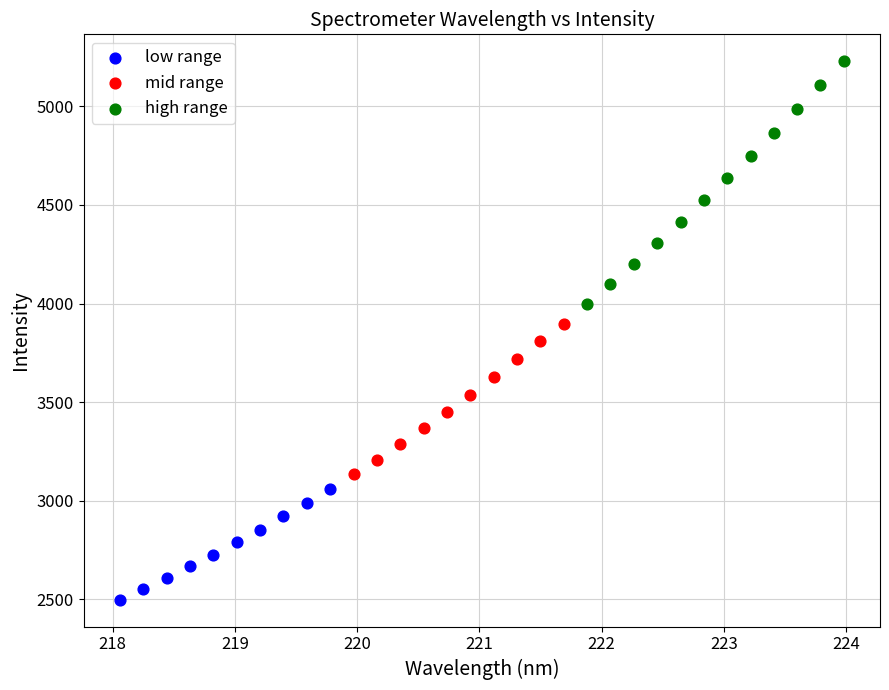

Which series has the widest spread of Y values?

high range